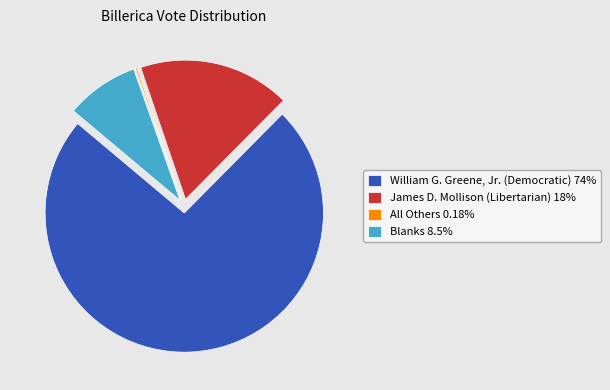

Which category has the biggest portion of the pie?

William G. Greene, Jr. (Democratic)